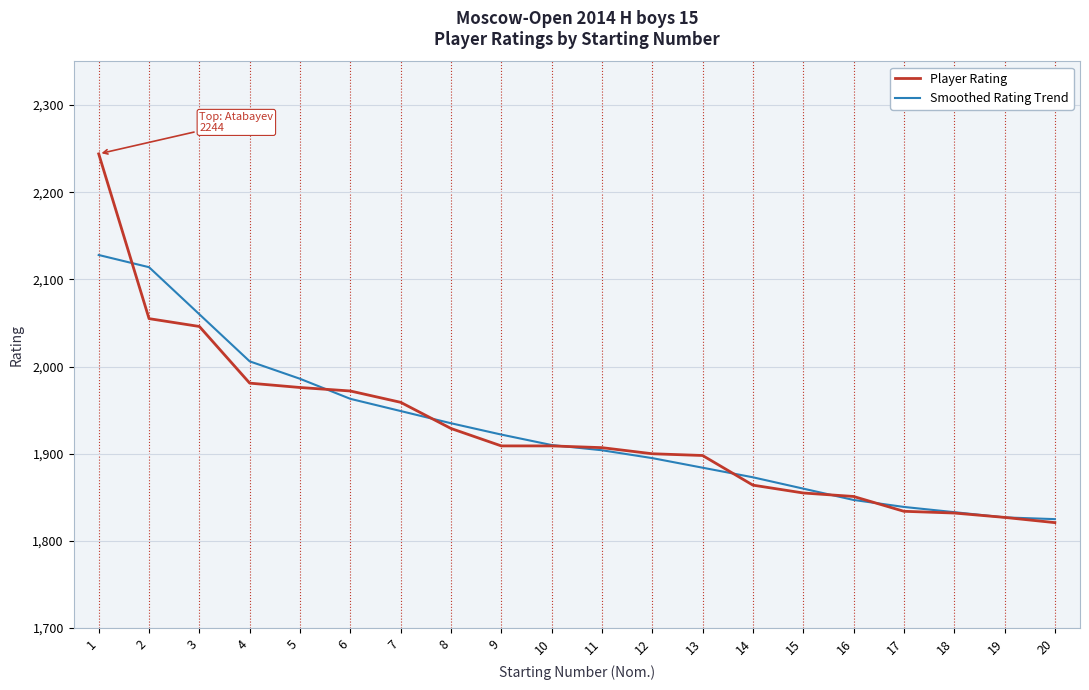

What are all the series names shown in the legend?

Player Rating, Smoothed Rating Trend